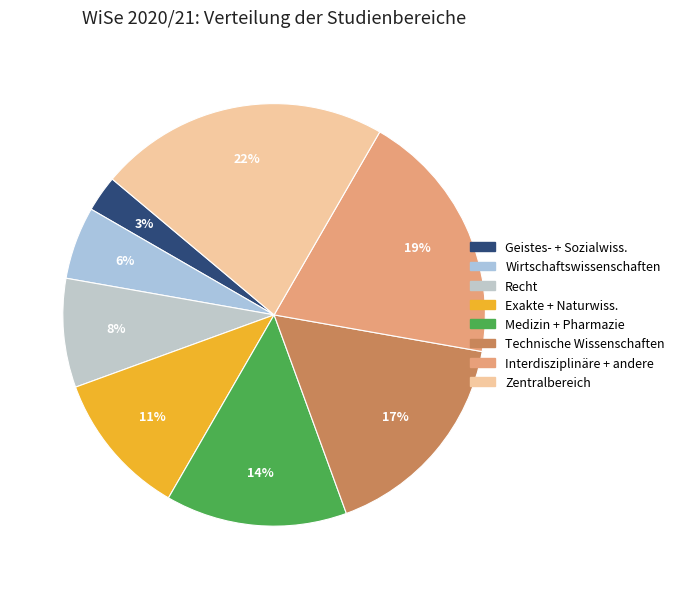

What percentage is the Exakte + Naturwiss. slice, to the nearest percent?

11%